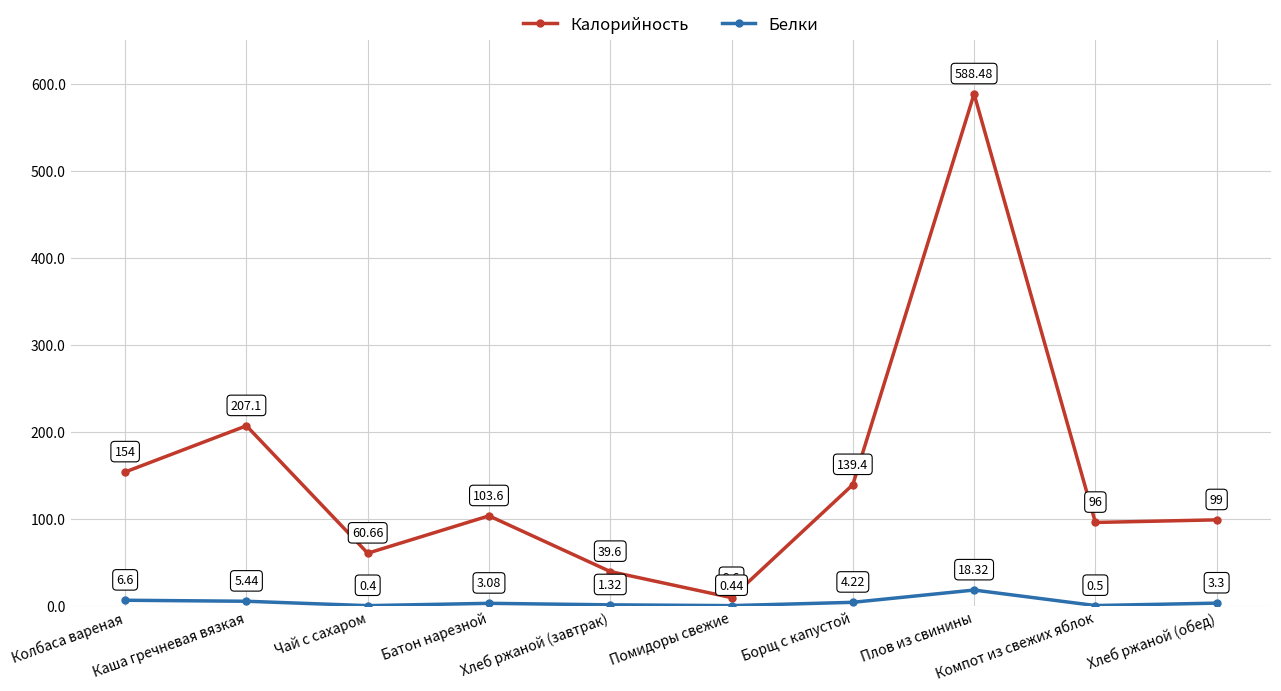

At which label is Калорийность closest to 299?

Каша гречневая вязкая